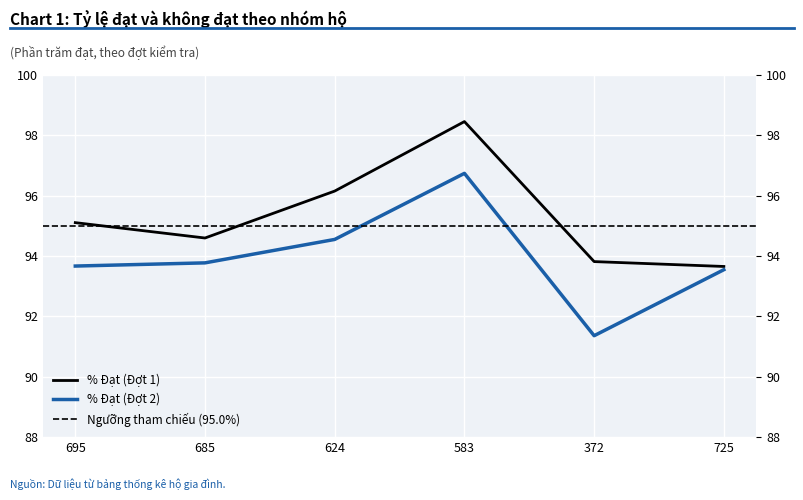

Reading left to right, extract all data points from this chart.

% Đạt (Đợt 1): 95.1	94.6	96.2	98.5	93.8	93.7
% Đạt (Đợt 2): 93.7	93.8	94.6	96.7	91.4	93.5